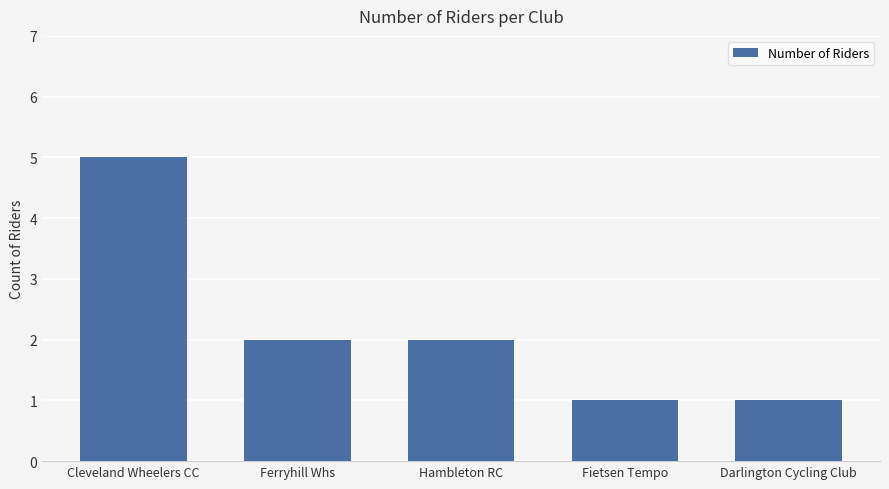

How many values are between 1 and 2?

4